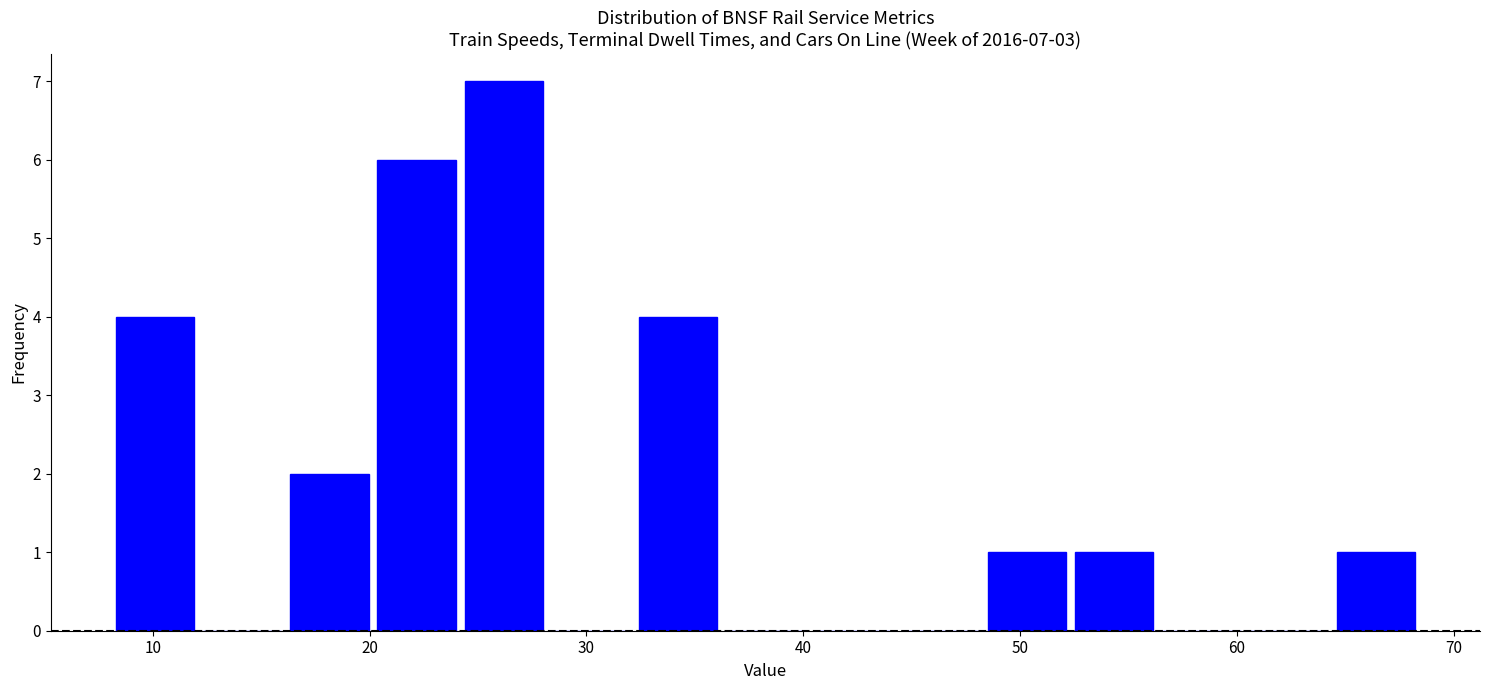

Which range on the x-axis has the tallest bar?

24 to 28